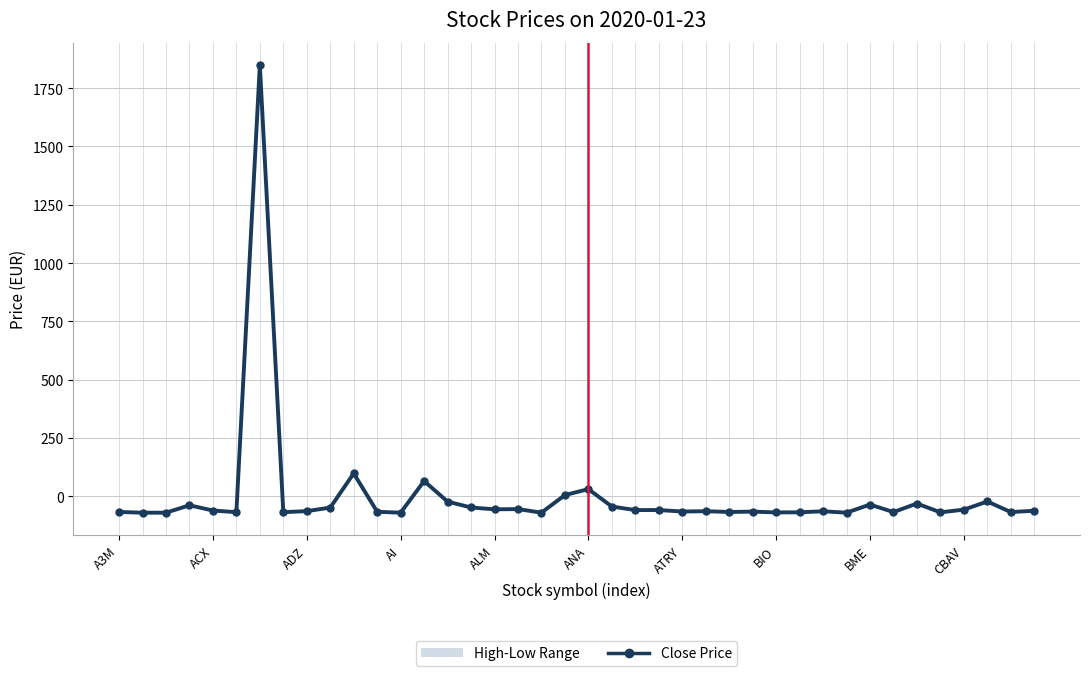

What is the change in value from 15 to 39?

-14.0